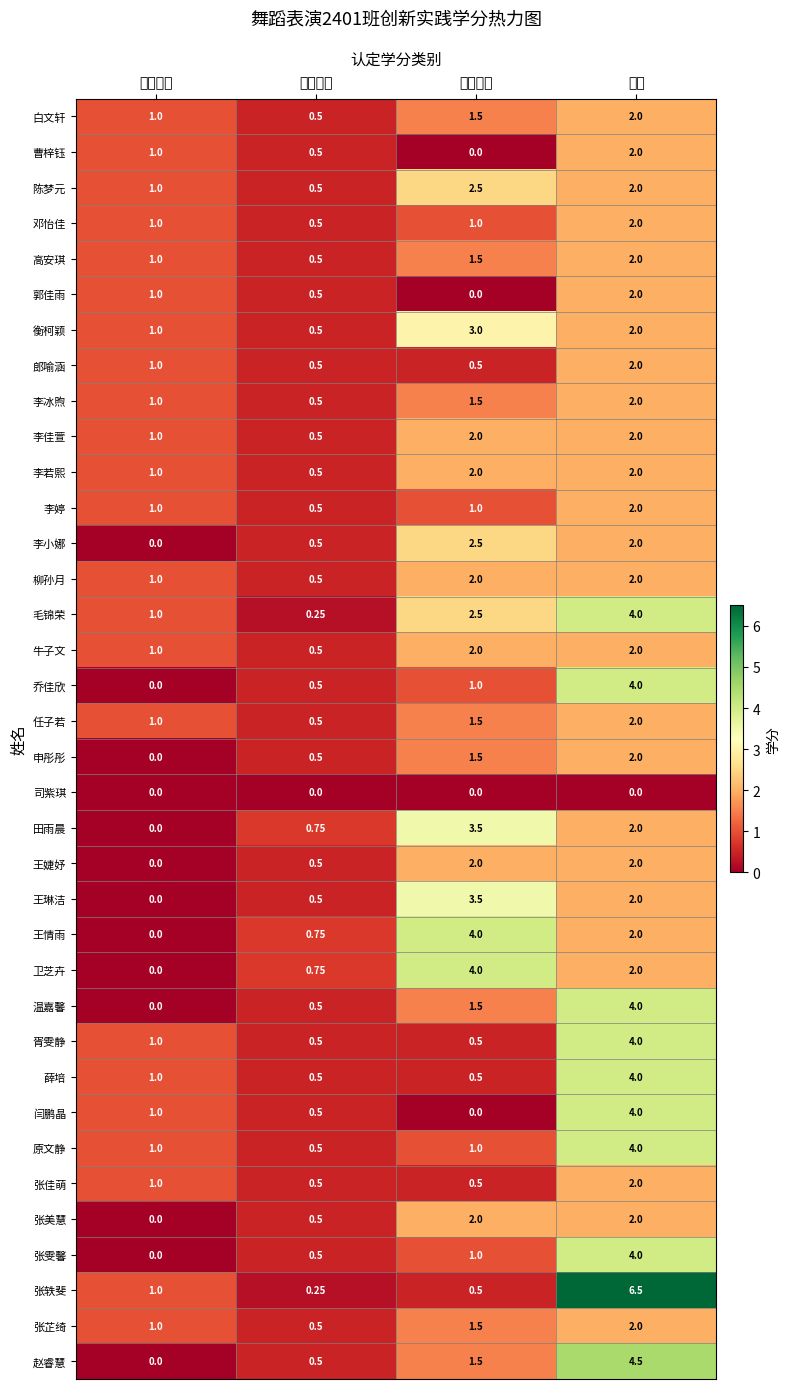

Where is 王情雨 nearest to the value 2?

其他